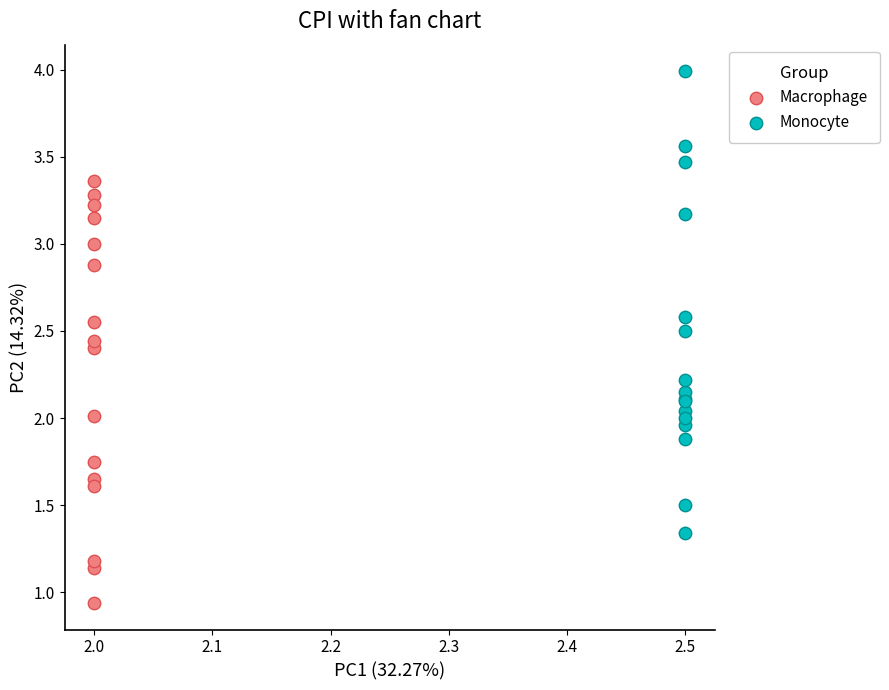

Which series contains the lowest Y value?

Macrophage